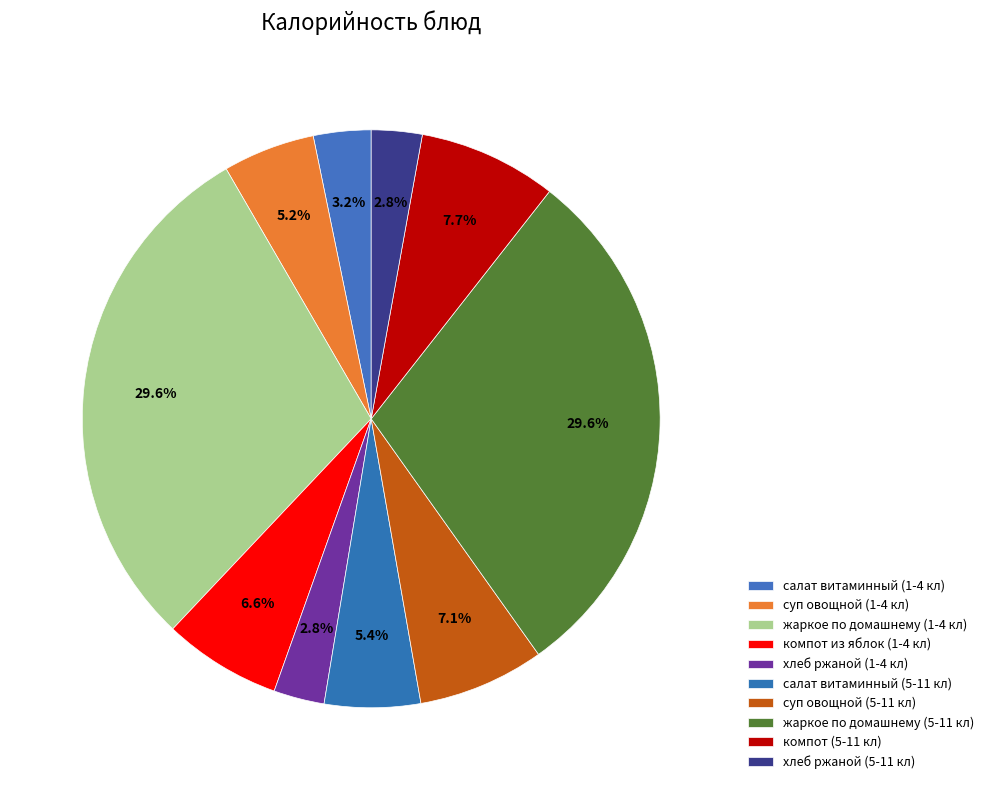

How many slices are in this pie chart?

10